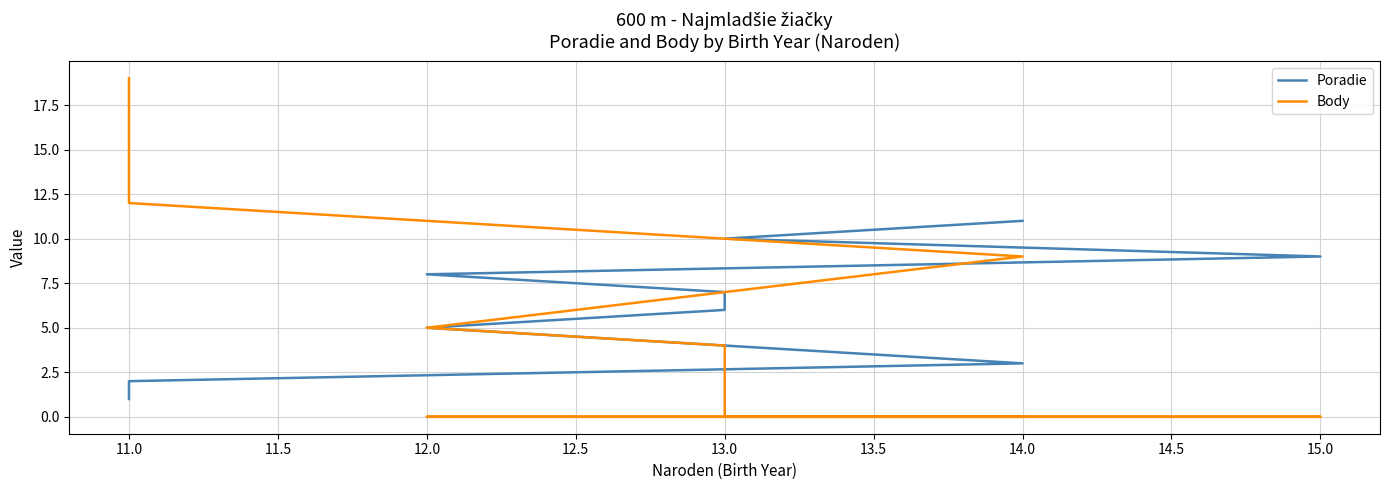

What is the difference between the Poradie values at 13.0 and 12.0?

2